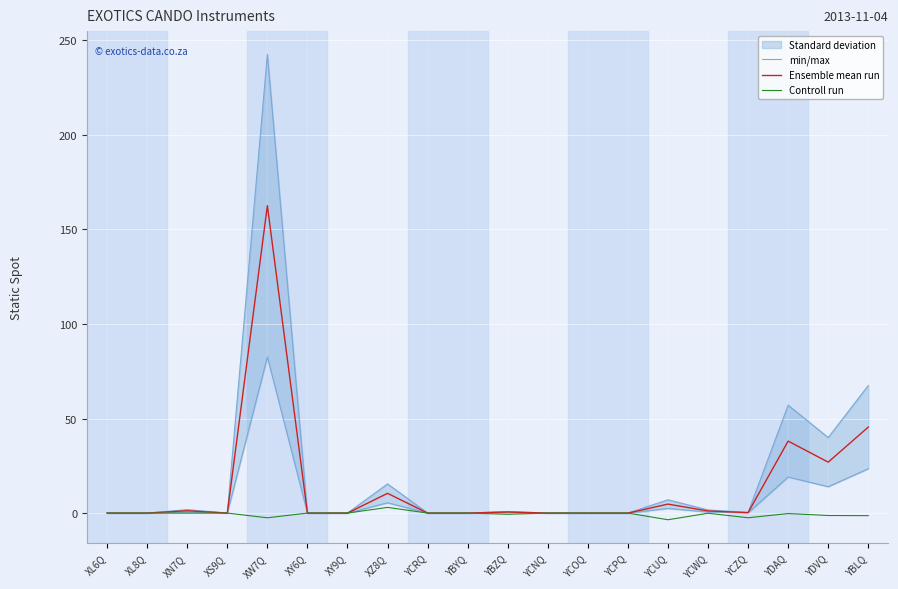

At which label does Controll run reach its minimum?

YCUQ